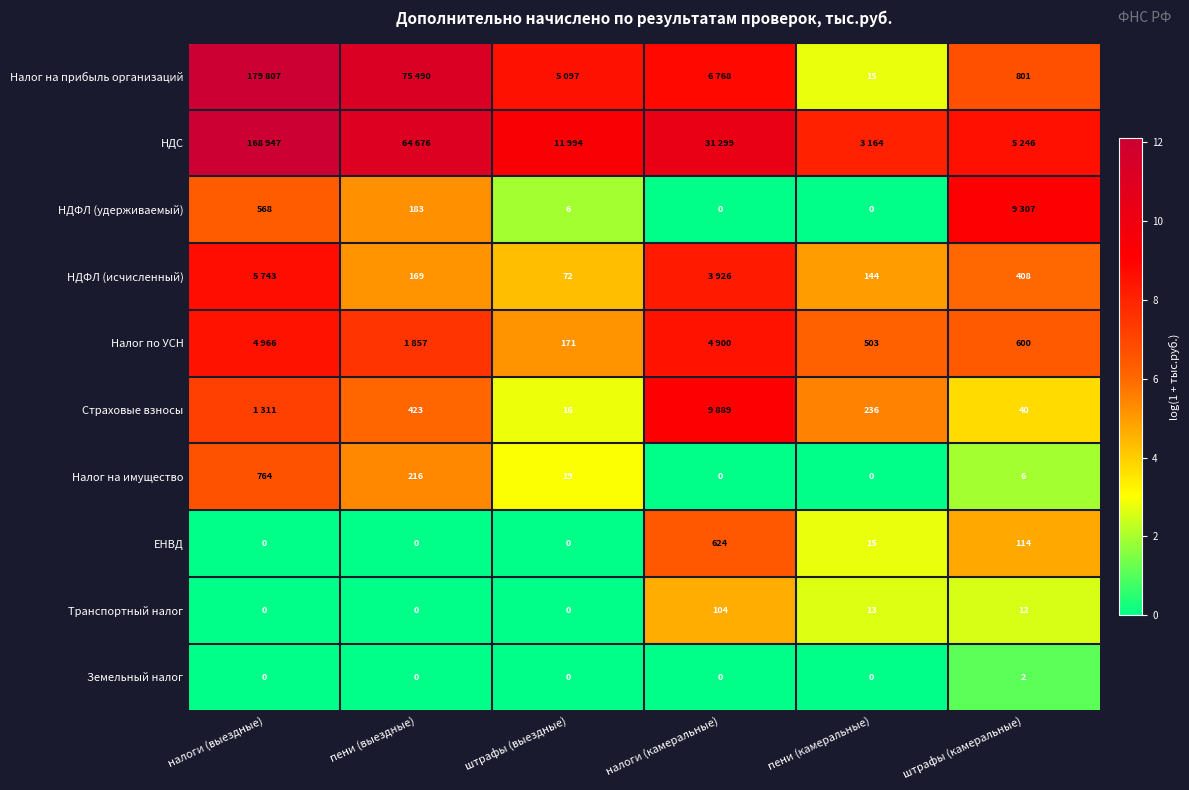

Which category has the highest value in the ЕНВД series?

налоги (камеральные)